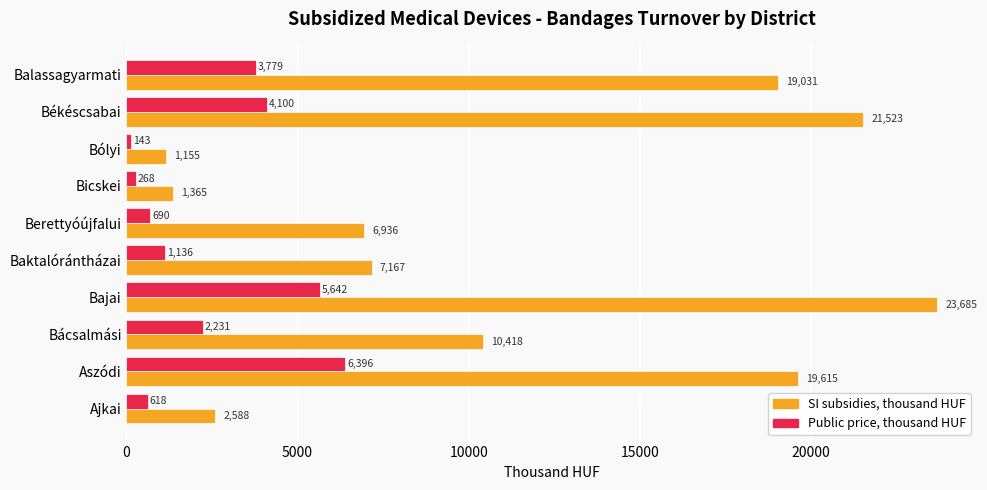

What is the smallest value displayed?

143.1